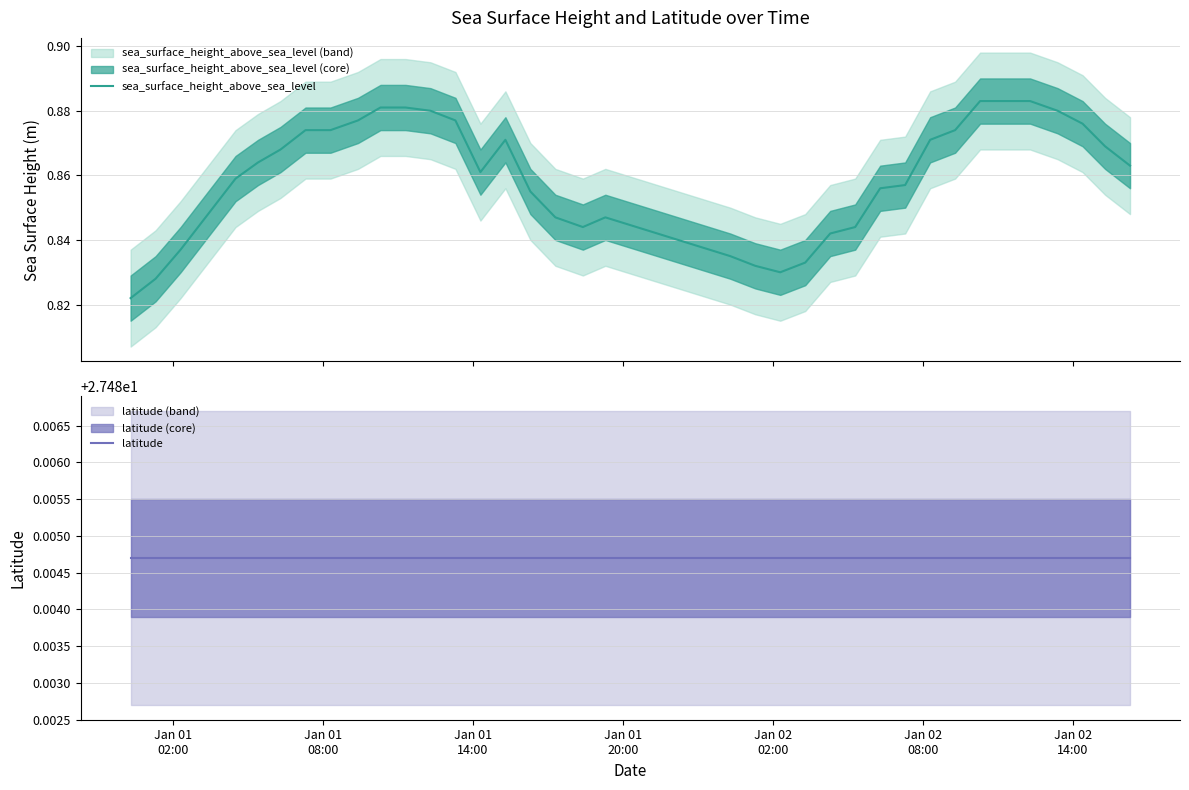

What is the minimum value shown in the chart?

0.8